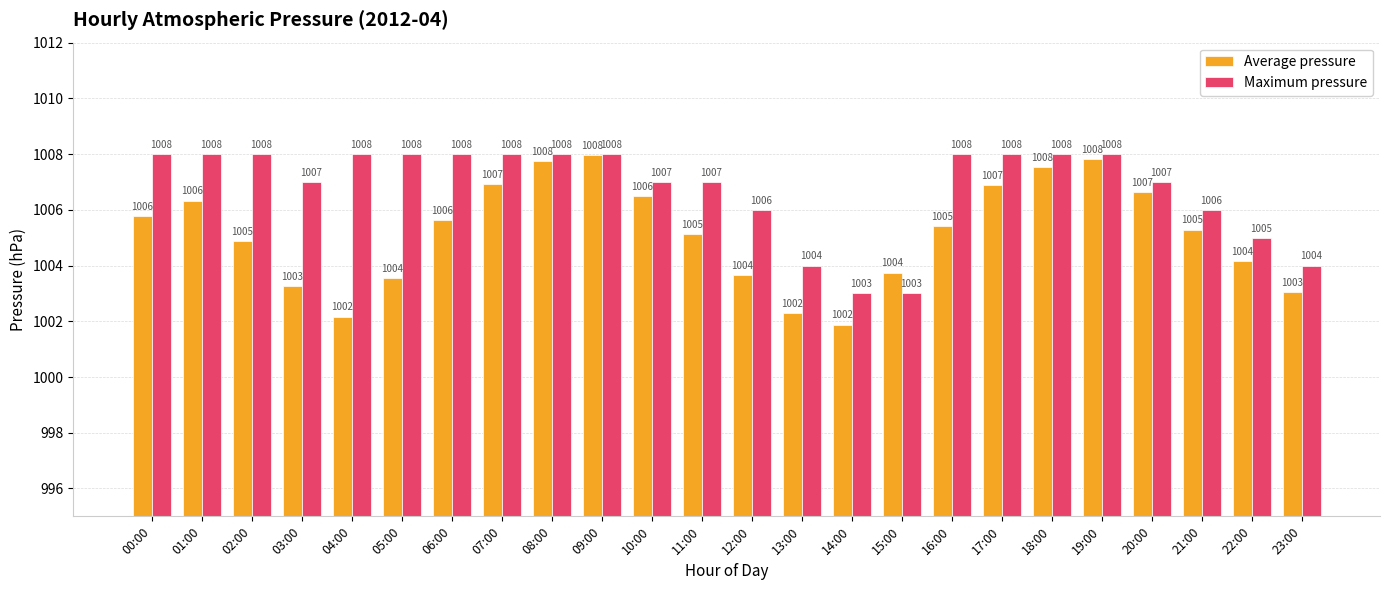

What is the average value of the Maximum pressure series?

1006.8